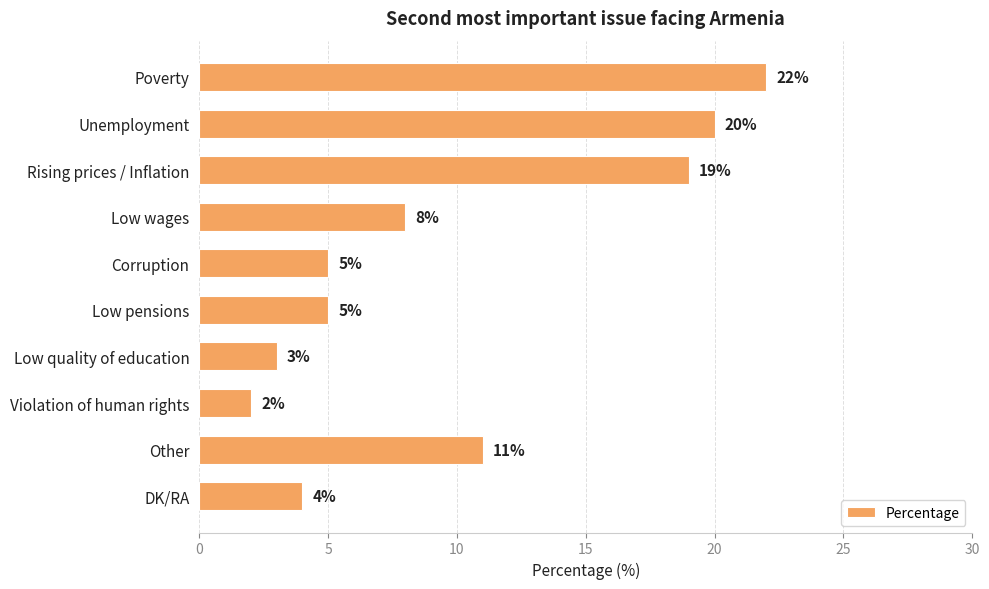

What position from the bottom is Low wages?

7